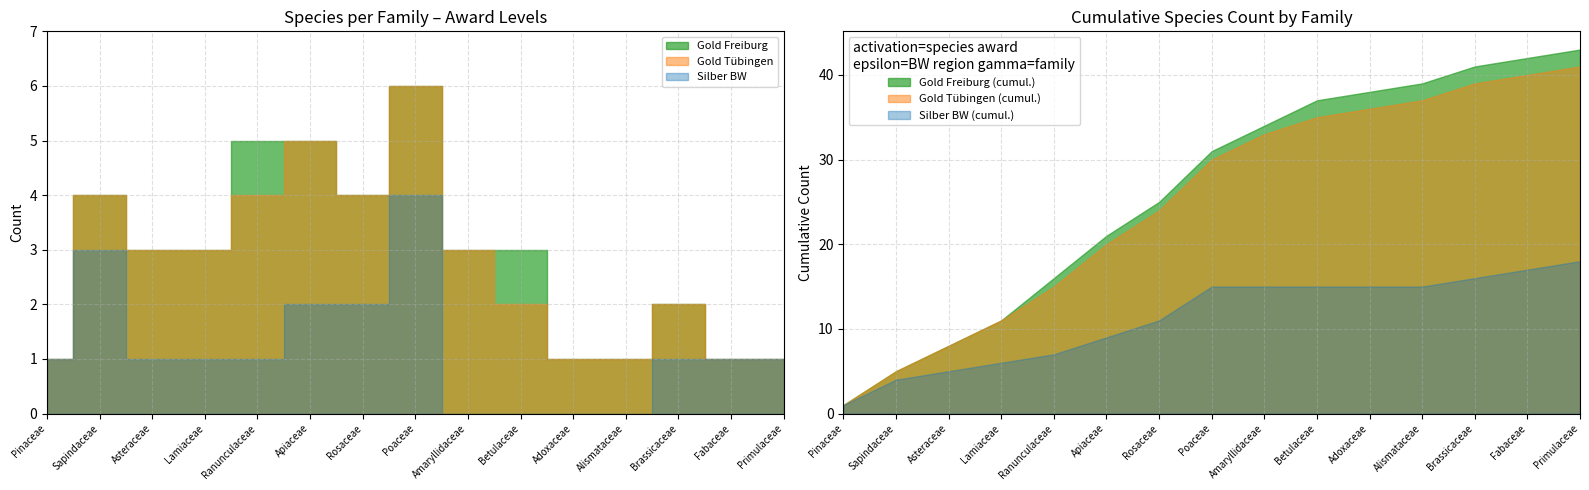

What is the lowest value of the Gold Freiburg series?

1